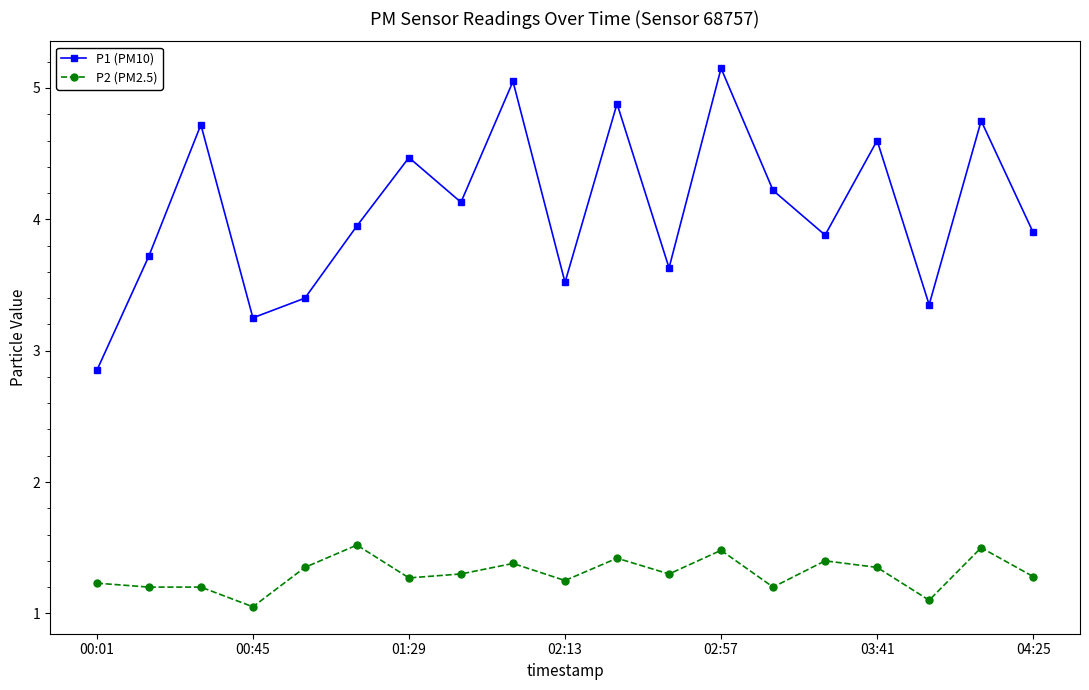

How many P2 (PM2.5) values are between 1 and 2?

19